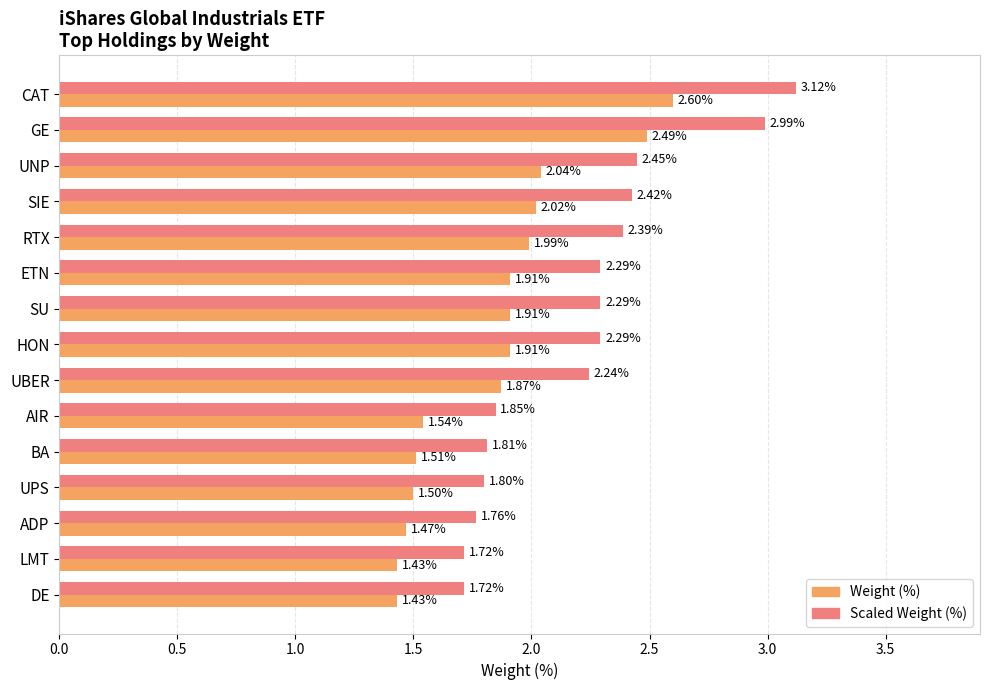

At AIR, list the series in order from smallest to largest.

Weight (%), Scaled Weight (%)